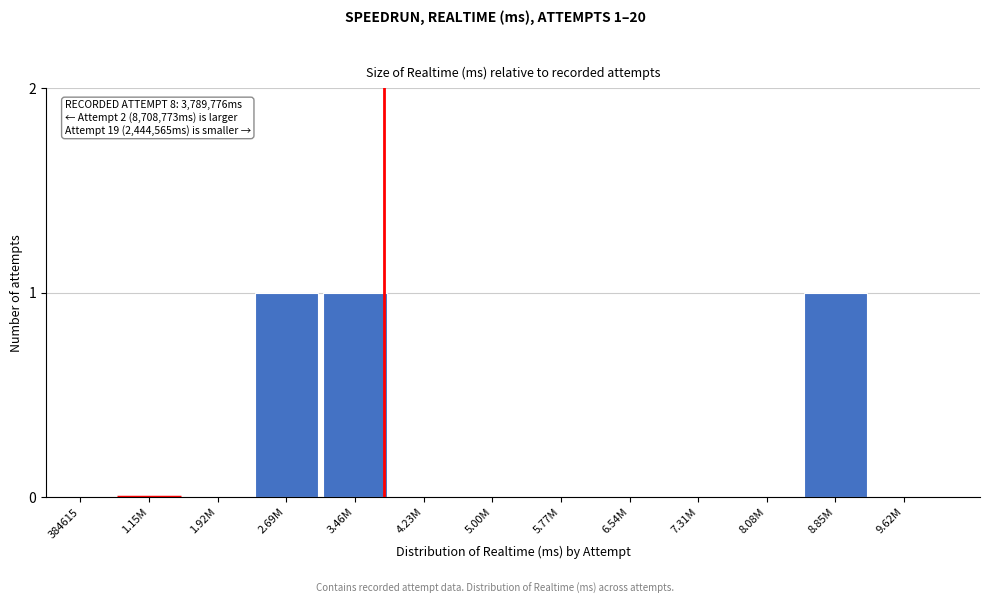

Reading right to left, extract all data points from this chart.

9.62M=0	8.85M=1	8.08M=0	7.31M=0	6.54M=0	5.77M=0	5.00M=0	4.23M=0	3.46M=1	2.69M=1	1.92M=0	1.15M=0	384615=0